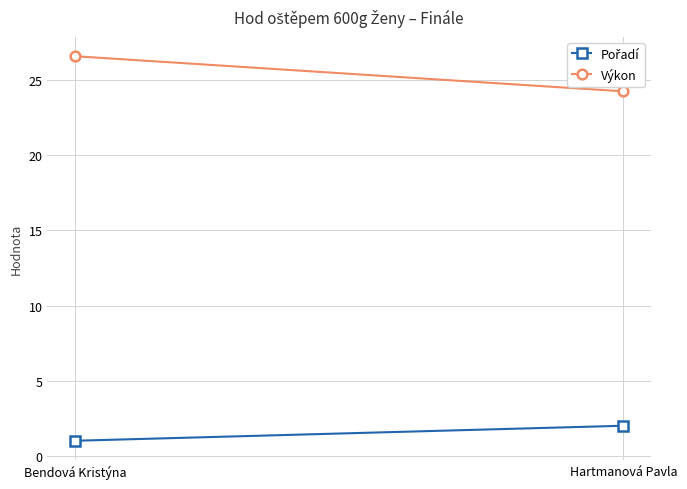

Is it true that Pořadí equals 2.0 at Hartmanová Pavla?

True